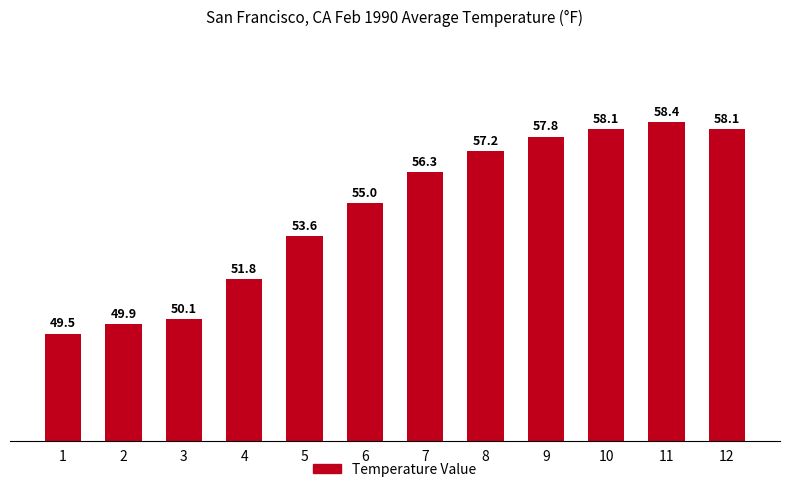

What is the ratio of the value at 3 to the value at 2?

1.0